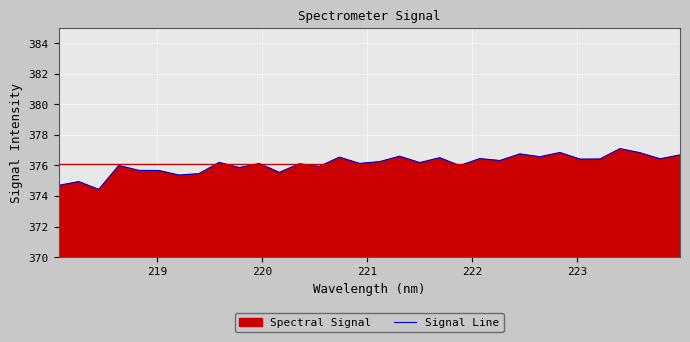

How many lines are shown in the chart?

1